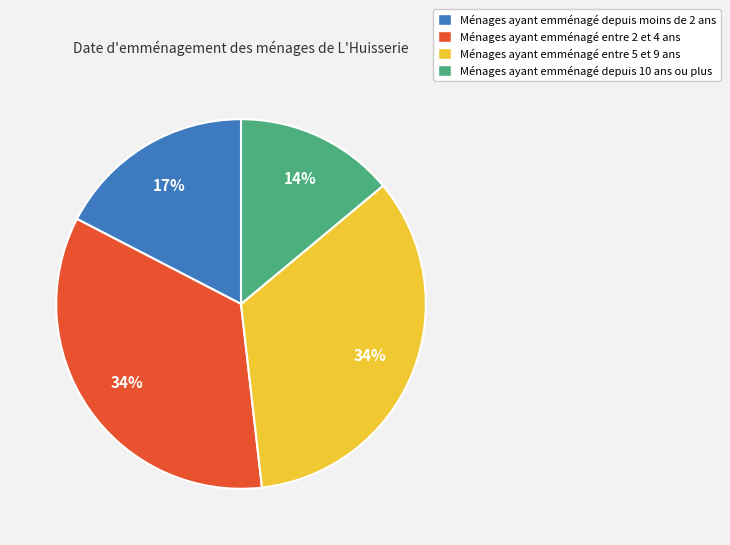

To the nearest percent, what portion does Ménages ayant emménagé entre 2 et 4 ans represent?

34%